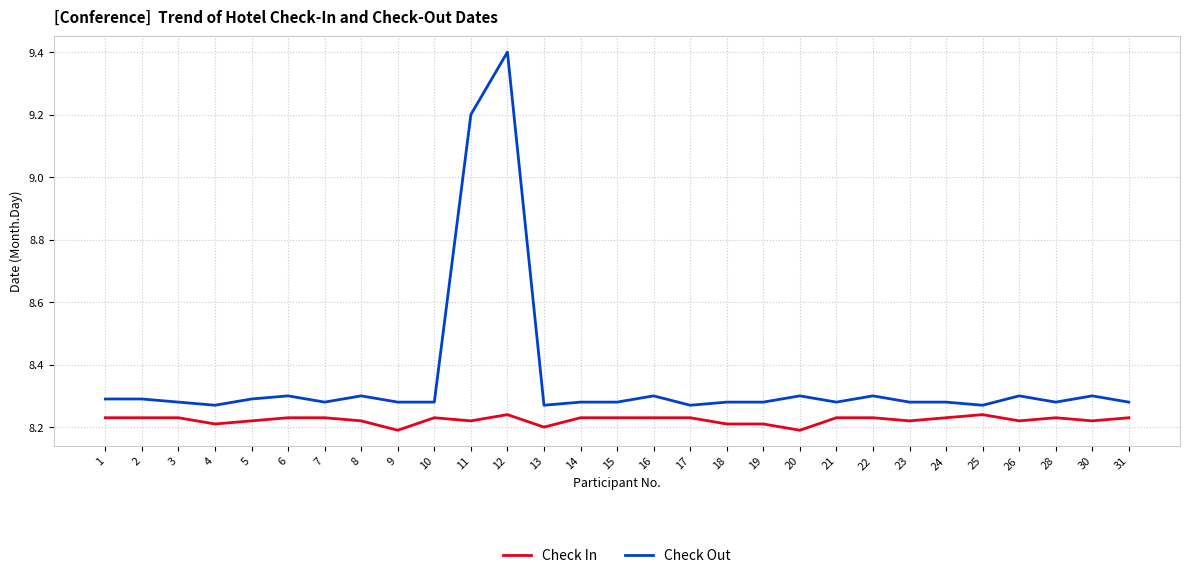

What is the maximum value for Check Out?

9.4